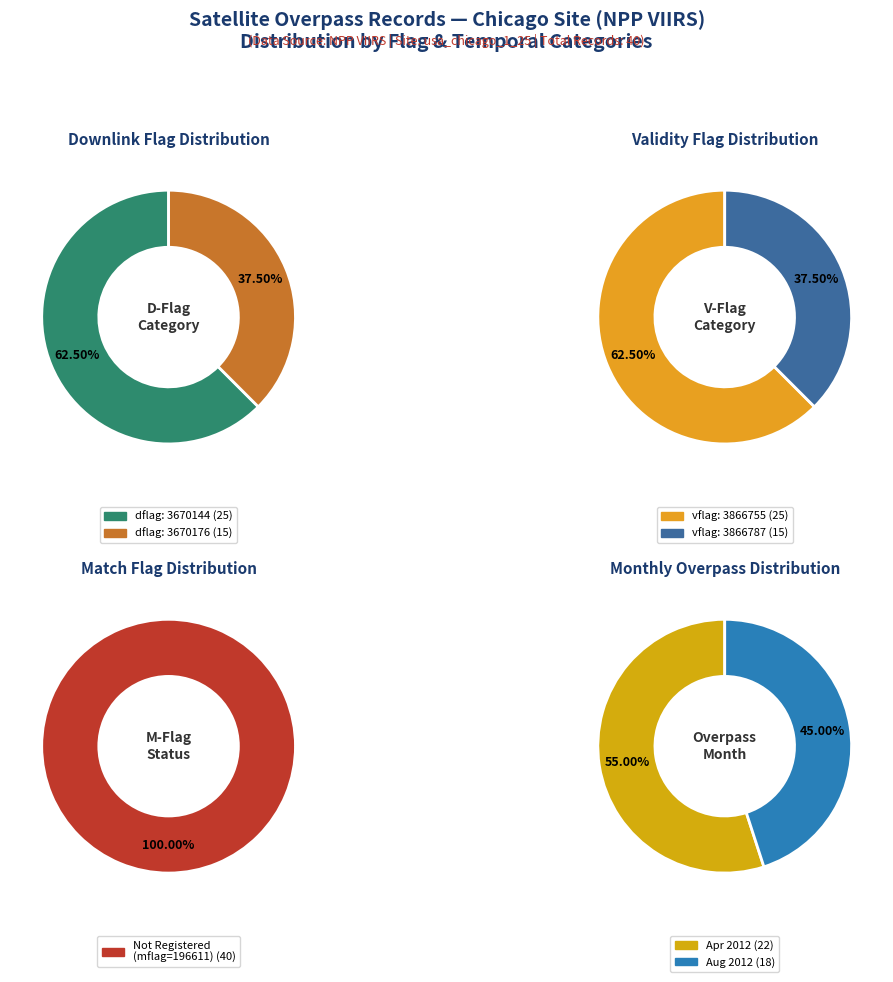

What percentage is the 3670144 slice, to the nearest percent?

62%